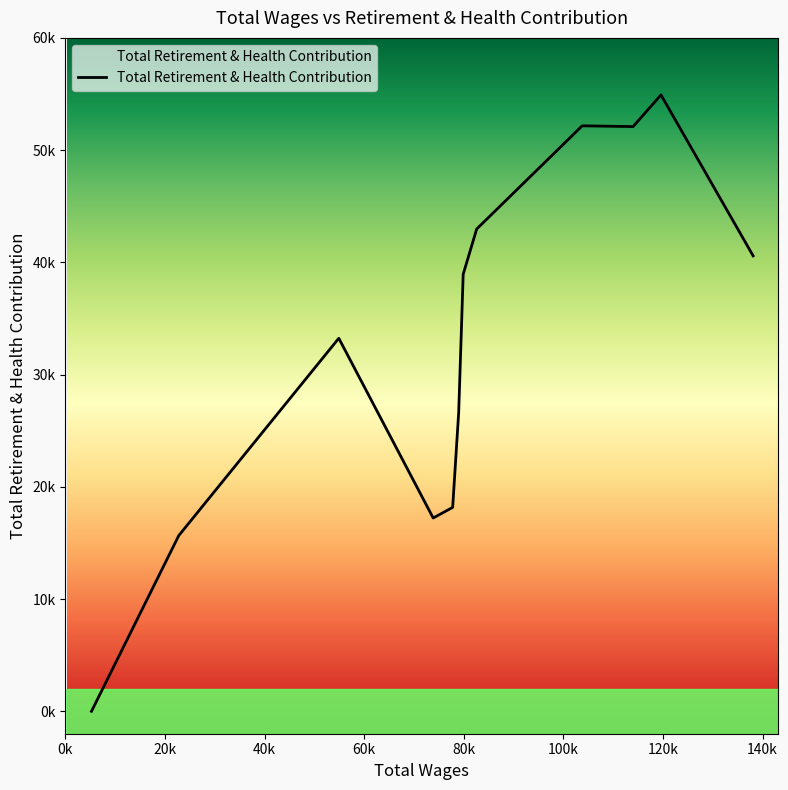

Does the chart have visible grid lines?

No